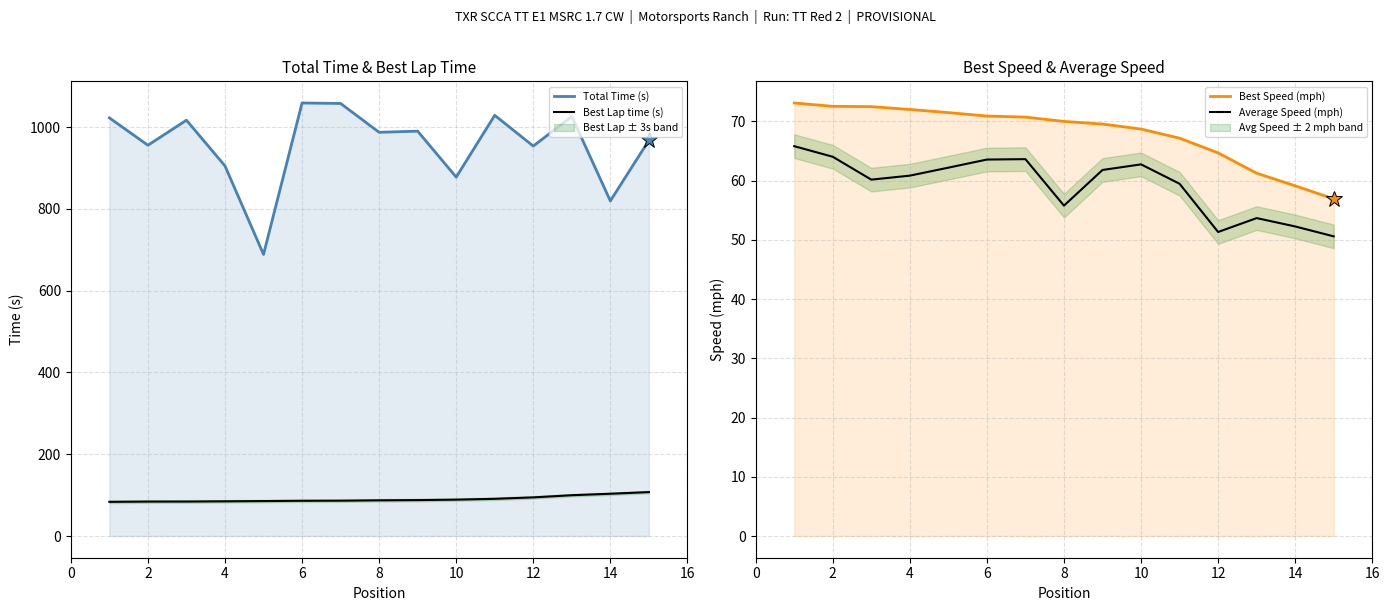

True or false: Total Time (s) and Best Speed (mph) cross at least once.

False